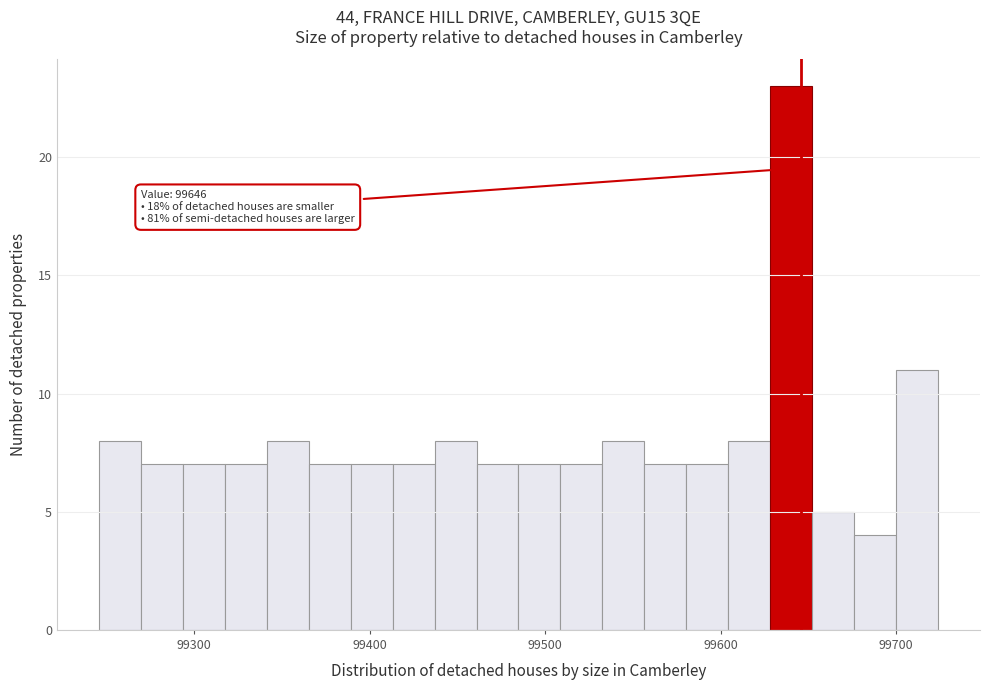

Around what value on the x-axis is the tallest bar? Give the approximate position of its centre, as read against the axis.

99640